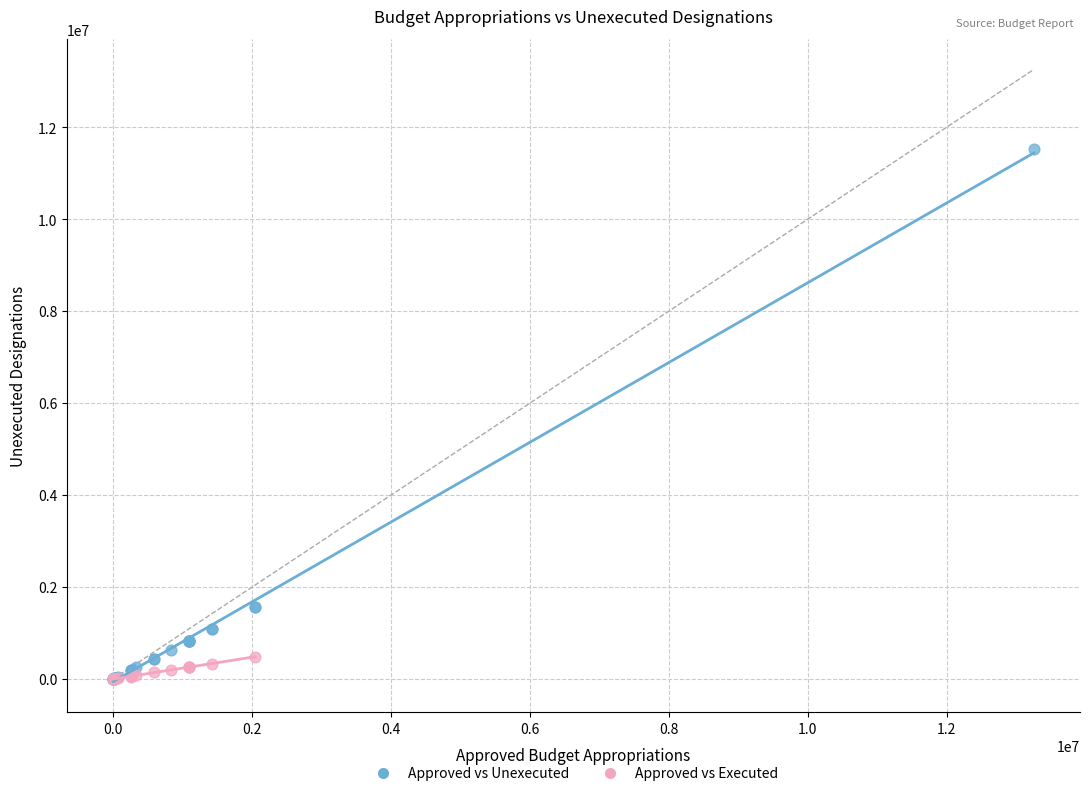

Which series contains the highest Y value?

Approved vs Unexecuted